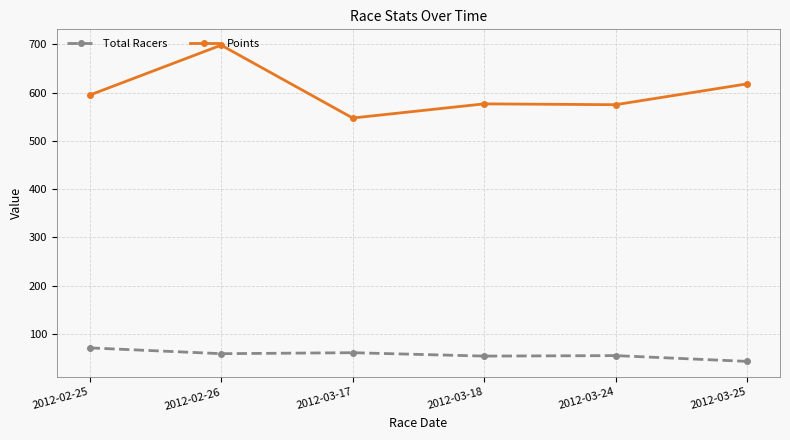

True or false: Points has a value of 1044.0 at 2012-02-26.

False